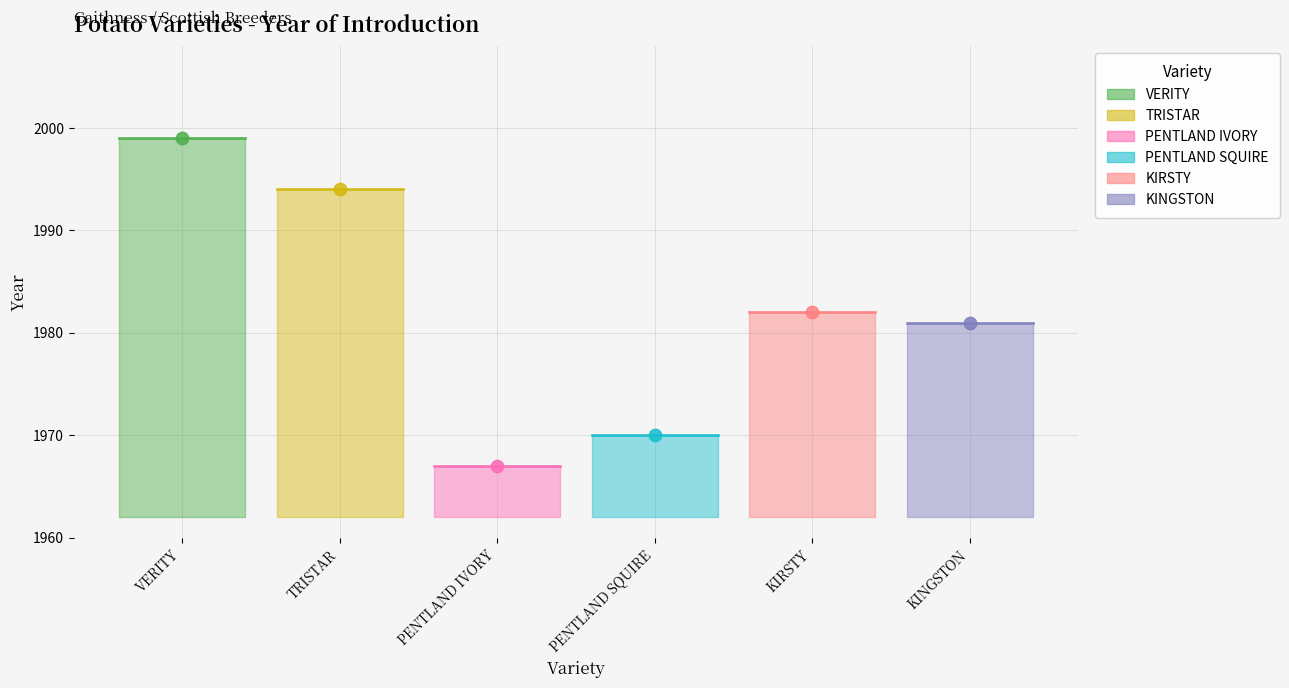

Which has a higher value, VERITY or PENTLAND IVORY?

VERITY